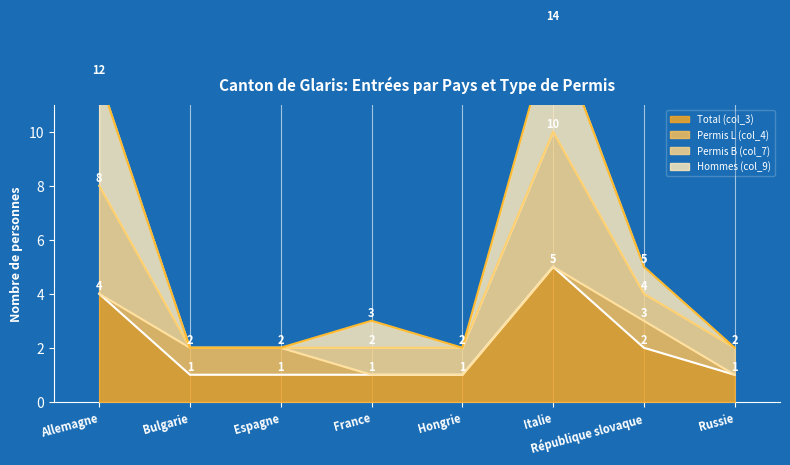

Which category has the highest value in the Total (col_3) series?

Italie